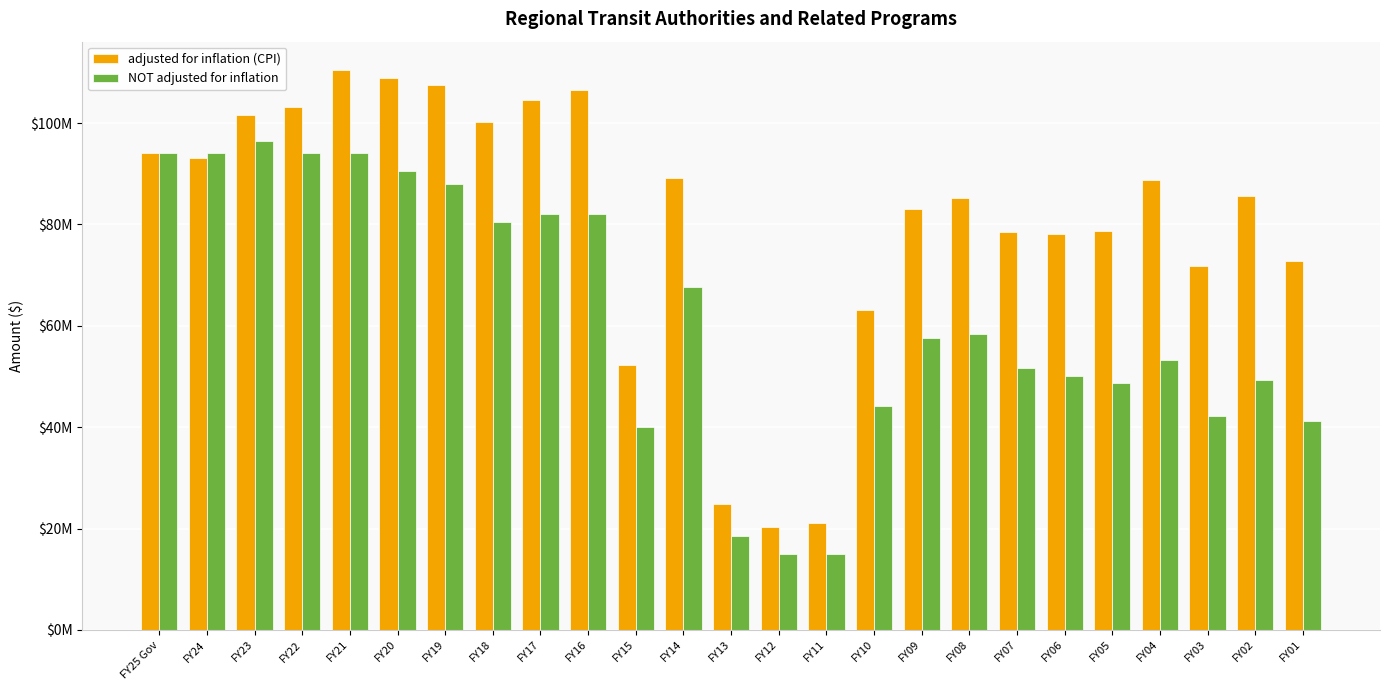

What is the label of the 1st bar from the left?

FY25 Gov